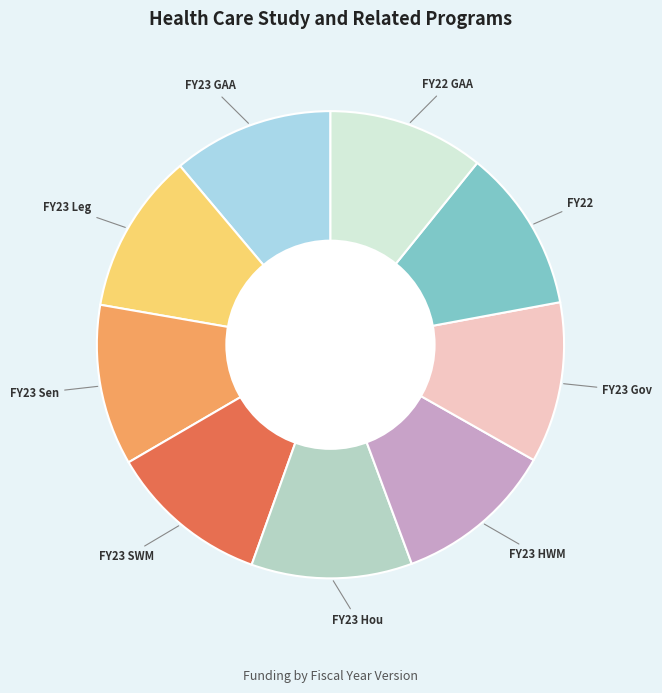

Does FY23 Hou account for over 50% of the chart?

No